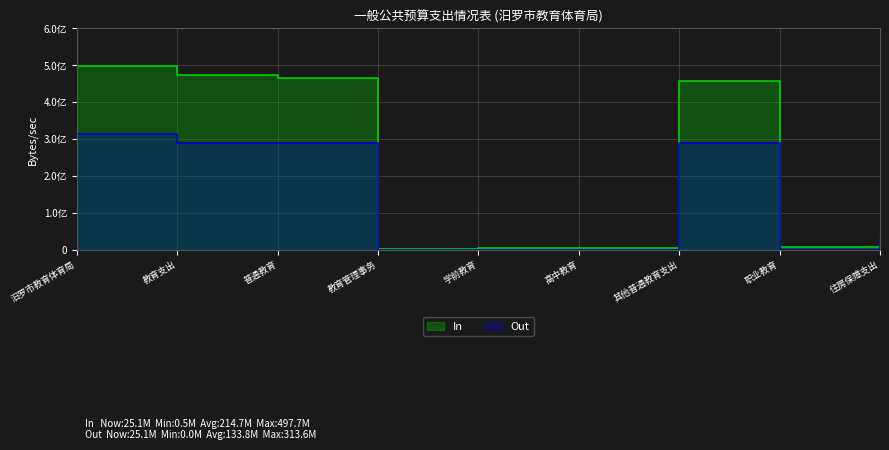

Which series has the widest spread of values?

In